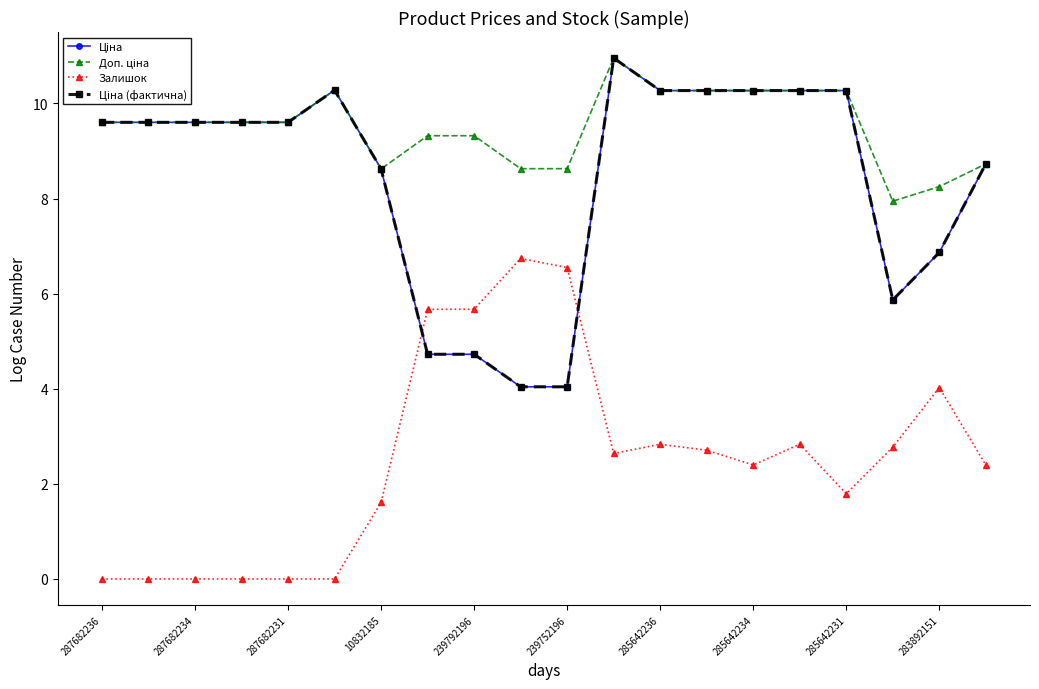

Is this an area chart (filled region under the line)?

No